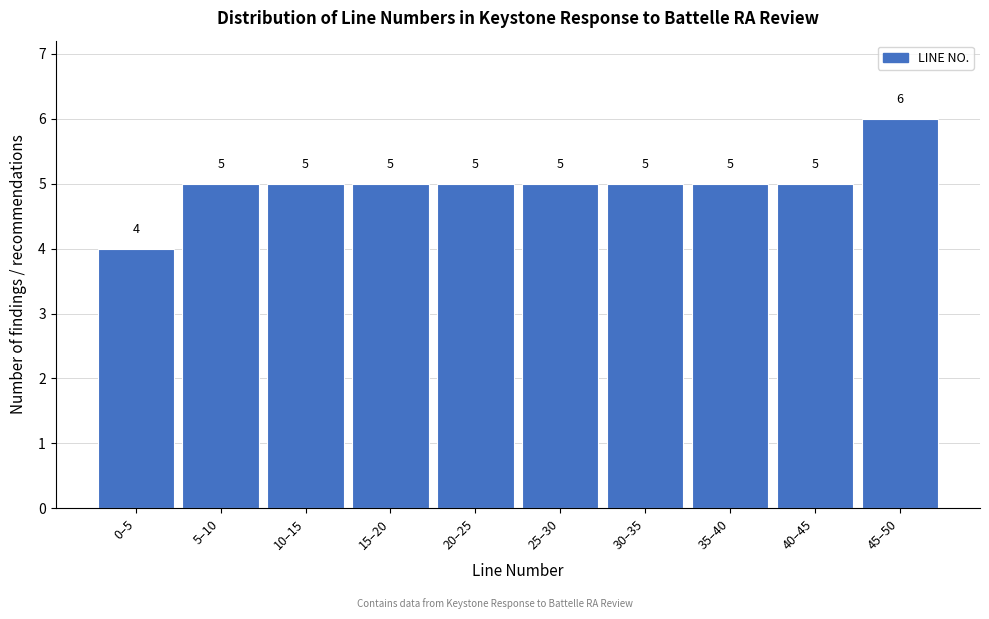

Reading left to right, what are all the values shown in this chart?

4	5	5	5	5	5	5	5	5	6